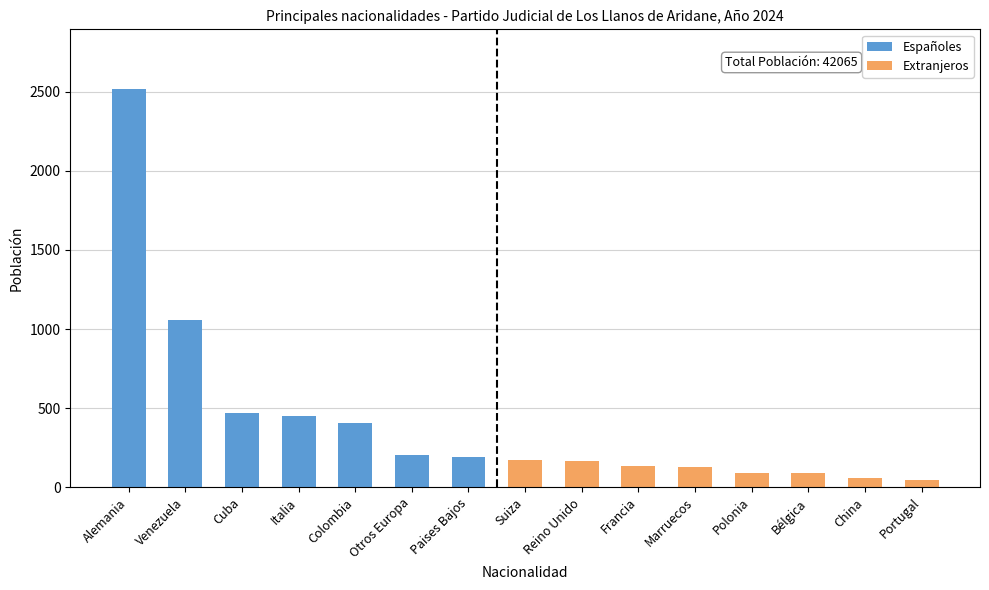

Rank the categories by value from lowest to highest.

Portugal, China, Bélgica, Polonia, Marruecos, Francia, Reino Unido, Suiza, Paises Bajos, Otros Europa, Colombia, Italia, Cuba, Venezuela, Alemania